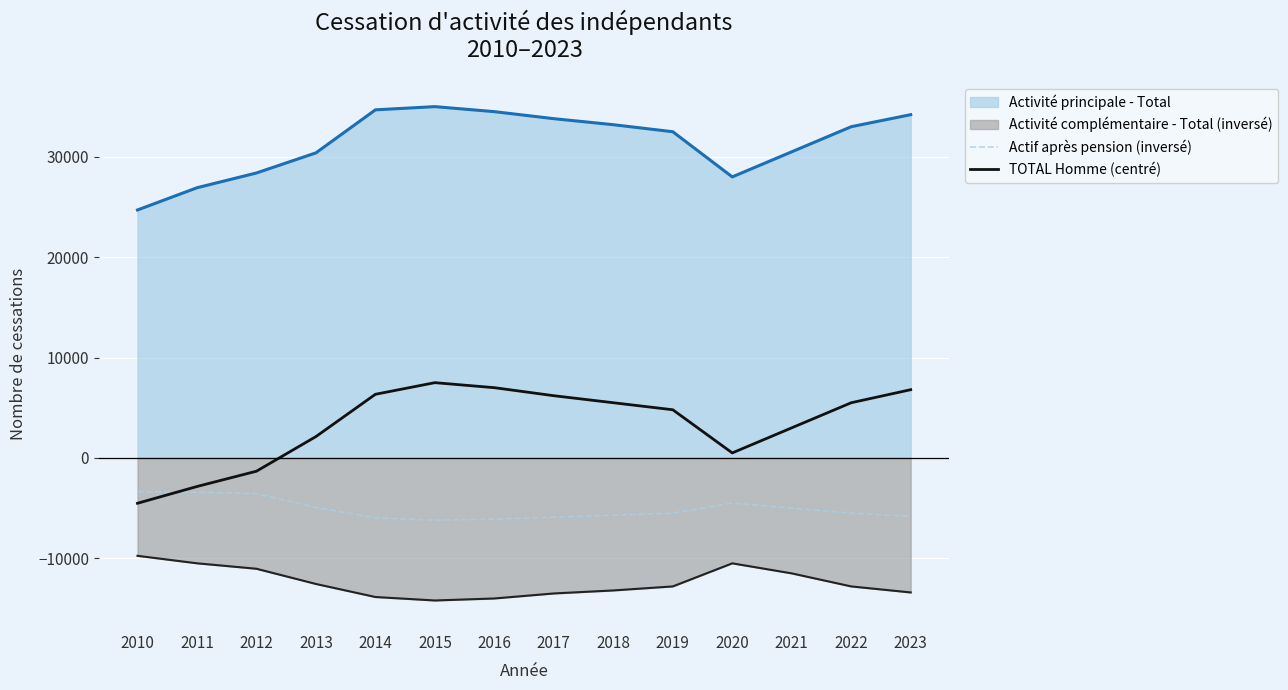

How many times do Actif après pension (inversé) and TOTAL Homme (centré) cross each other?

1